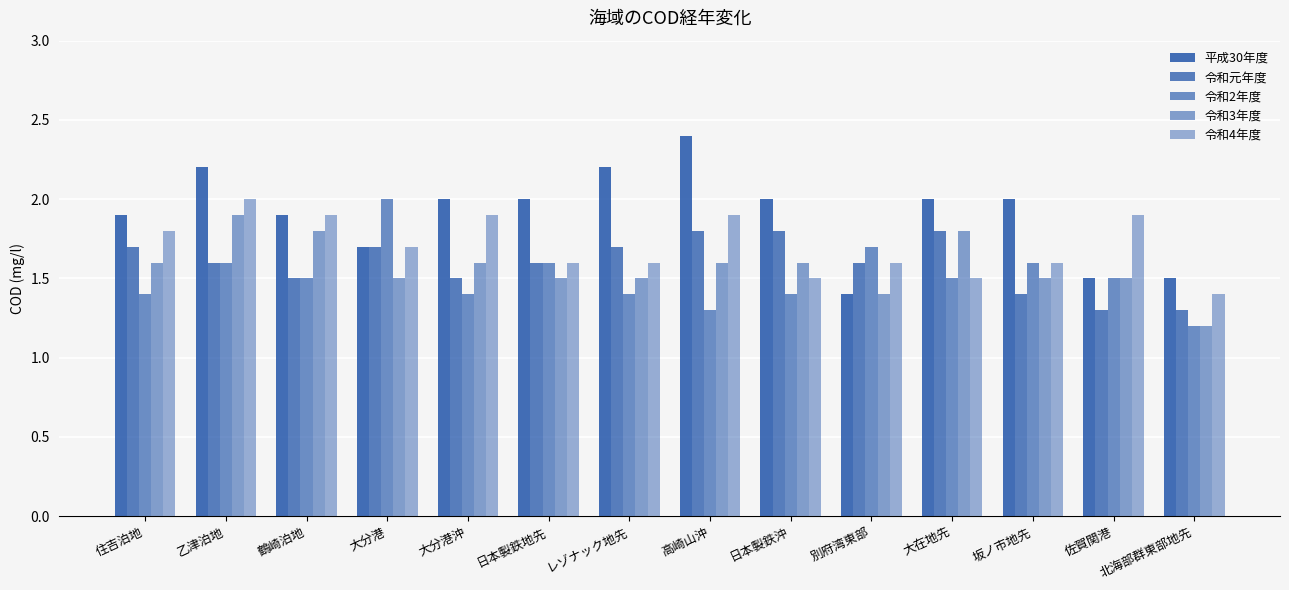

How many data points does each series have?

14